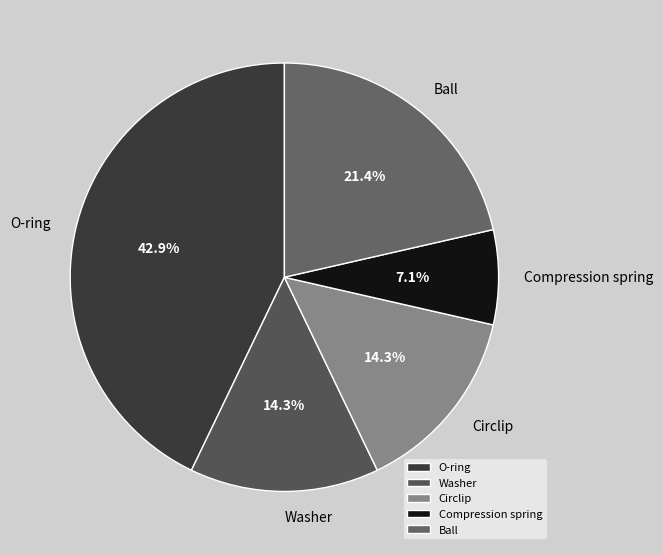

To the nearest percent, what is the difference between the Circlip and Ball slice percentages?

7%